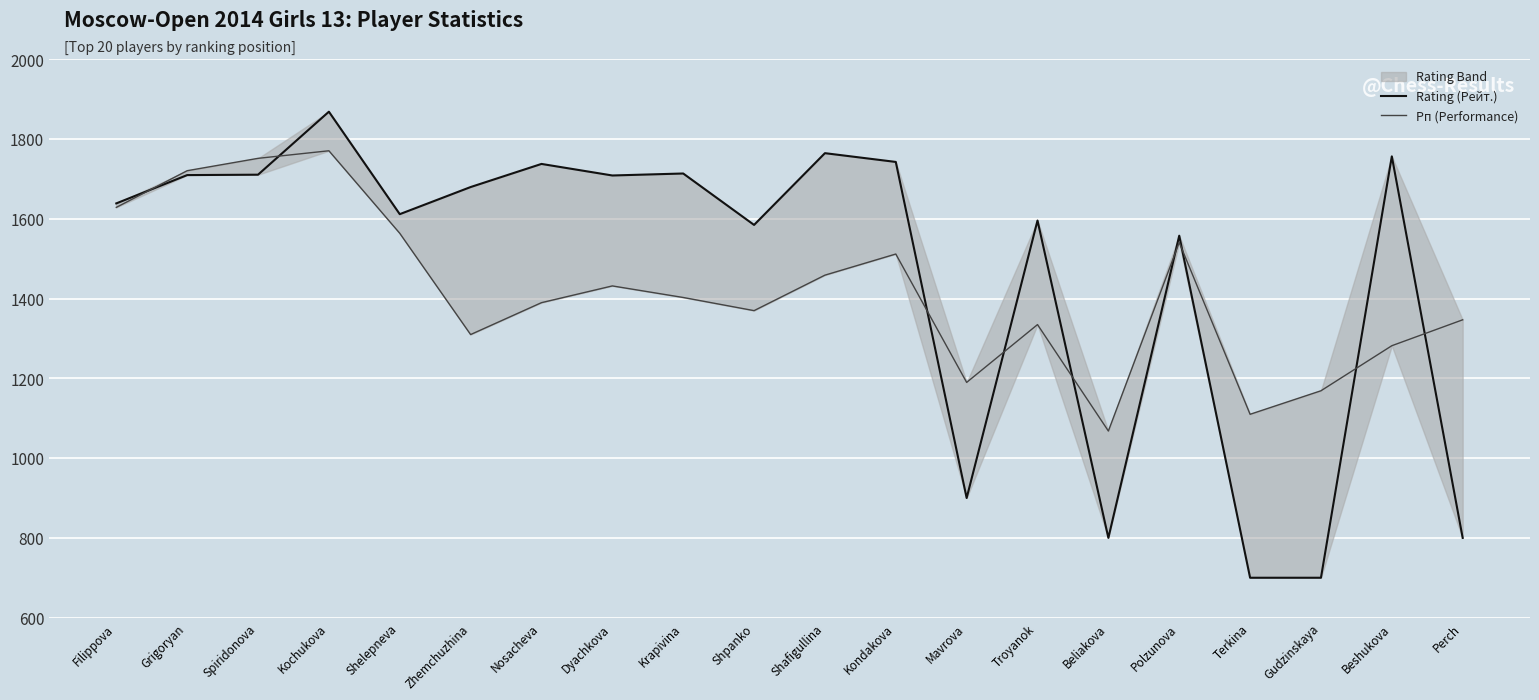

What is the value of the Рп (Performance) point at the 1st from the left?

1629